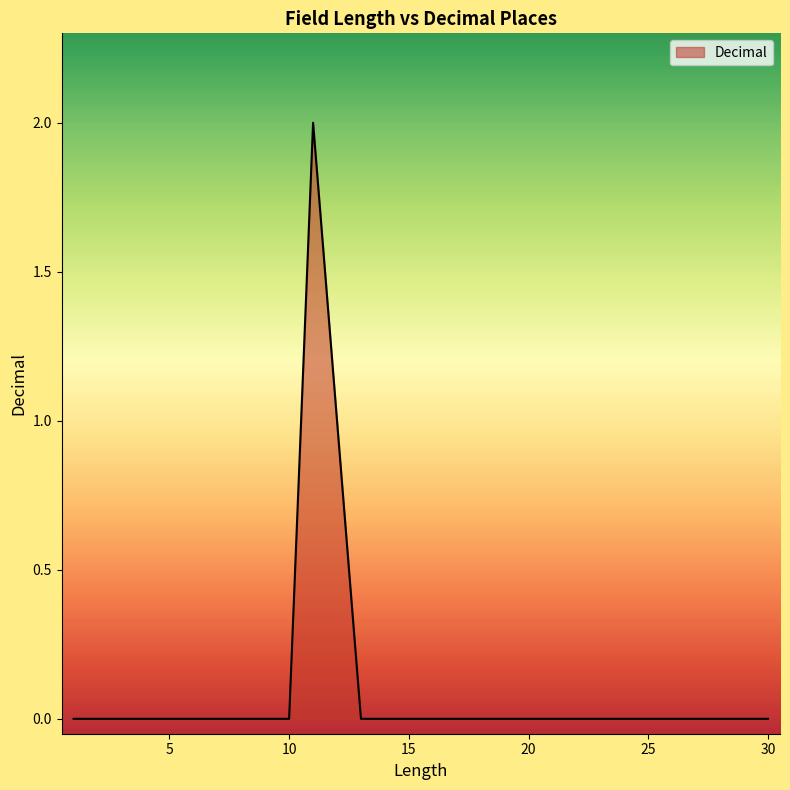

Between 2 and 1, which is larger?

2